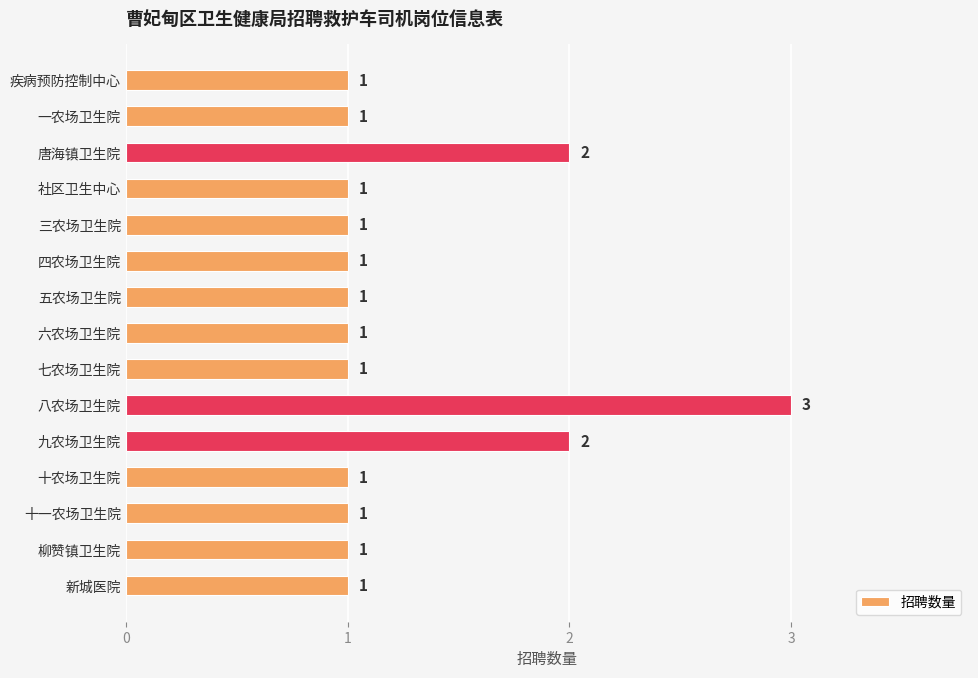

The chart shows a value of 1 at 疾病预防控制中心. True or false?

True